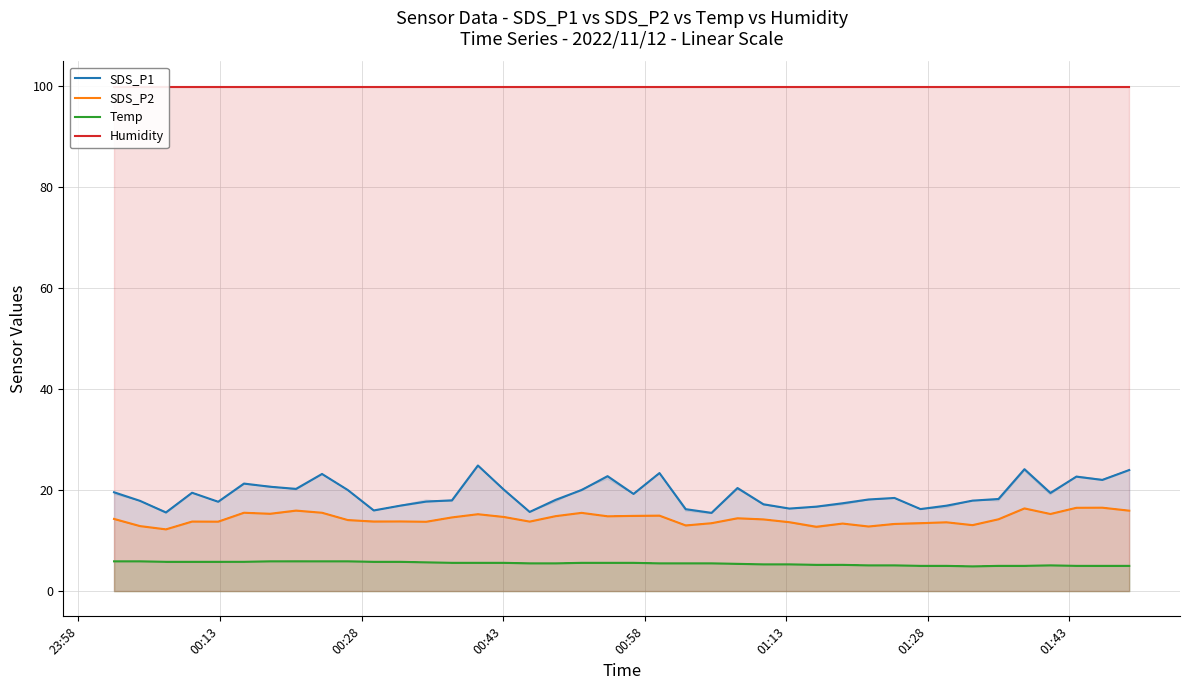

What is the spread (max minus min) of values at 28?

94.7